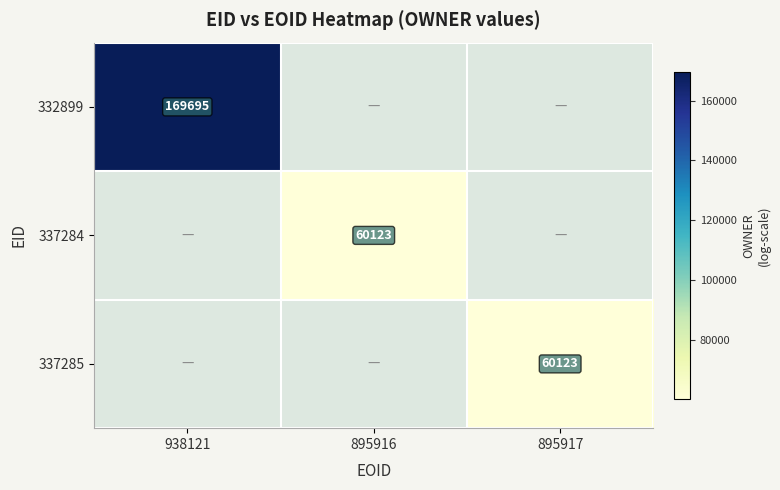

The 337284 series shows 17737 at 895916. True or false?

False